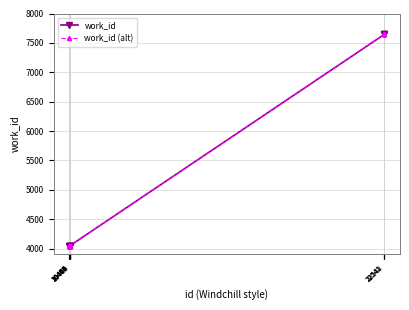

Does the chart have visible grid lines?

Yes